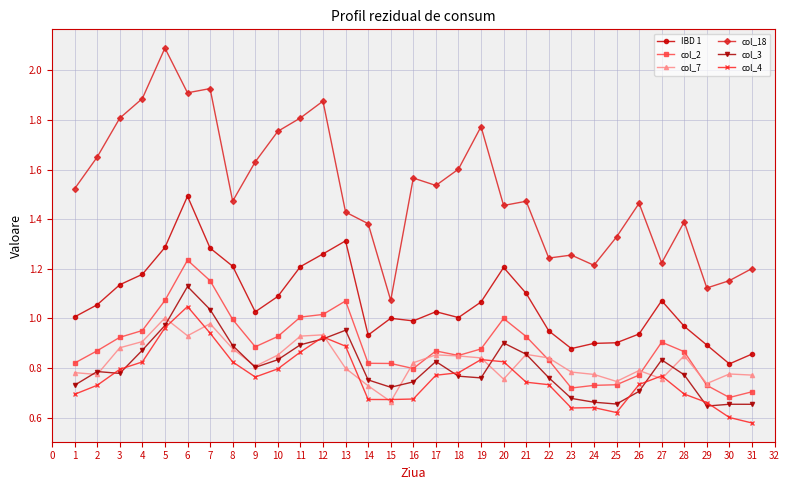

At which label does col_2 reach its peak?

6